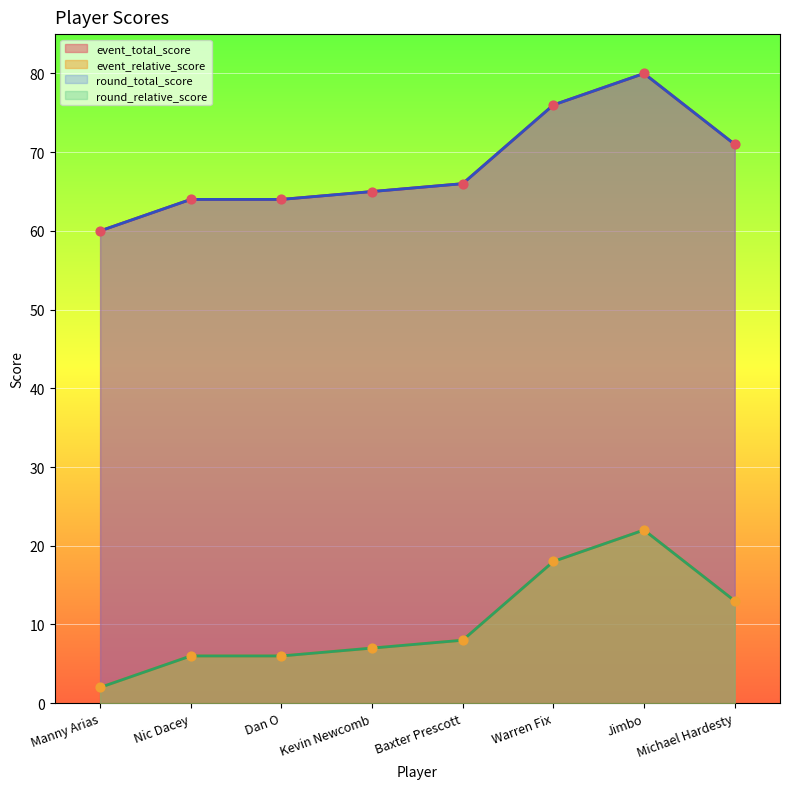

Which series has the widest spread of Y values?

event_relative_score